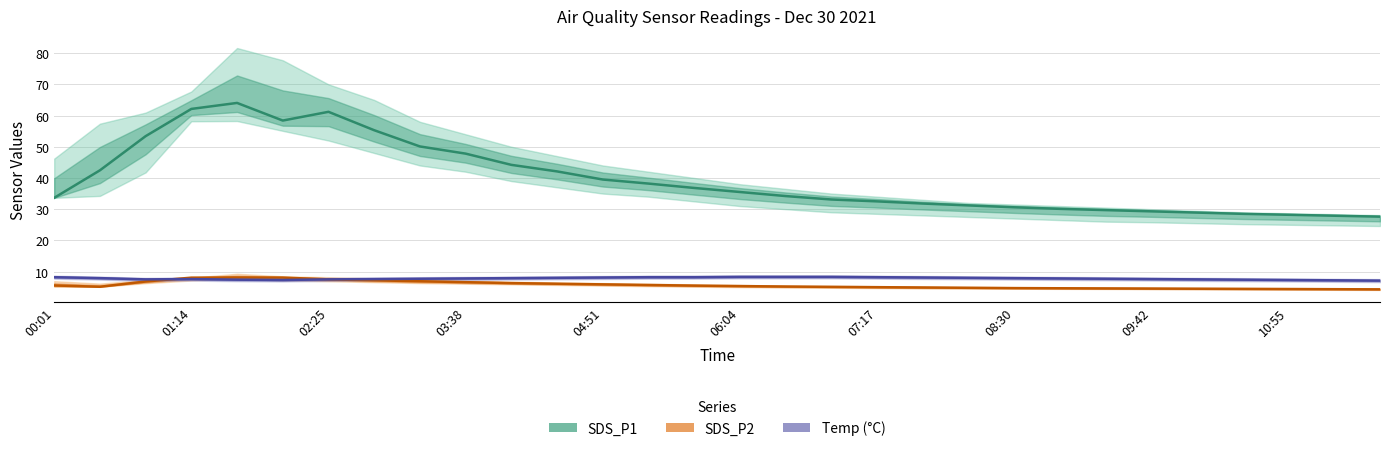

List the labels in order of Temp (°C) value, largest first.

15, 16, 17, 00:01, 13, 14, 18, 12, 19, 11, 20, 01:14, 10, 21, 10:55, 22, 09:42, 23, 03:38, 08:30, 24, 02:25, 07:17, 25, 04:51, 26, 06:04, 27, 28, 29